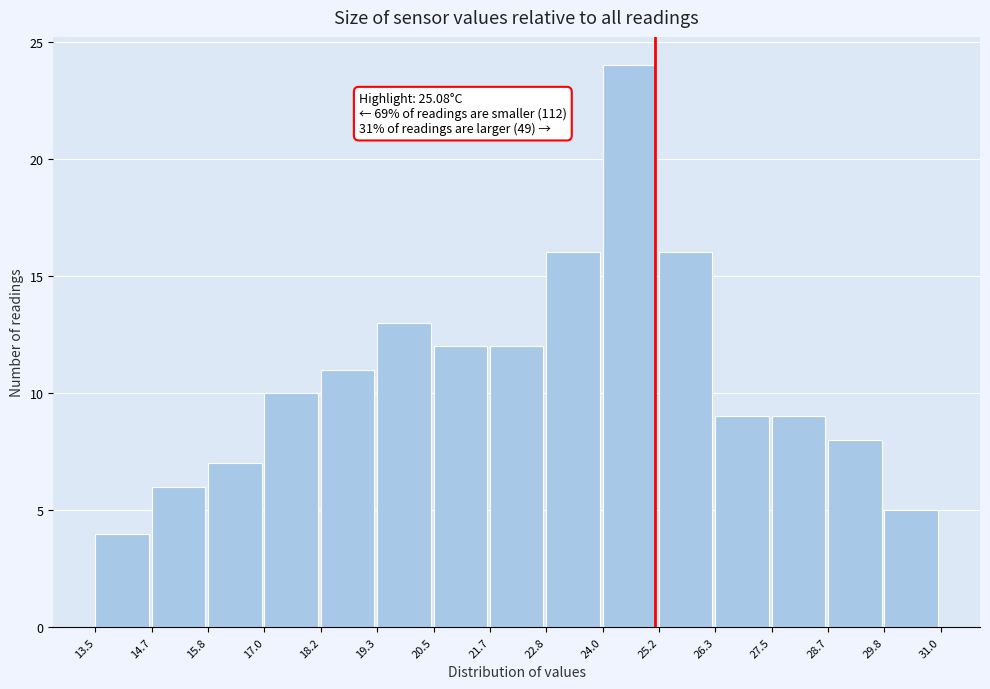

Which range on the x-axis has the tallest bar?

24.0 to 25.2